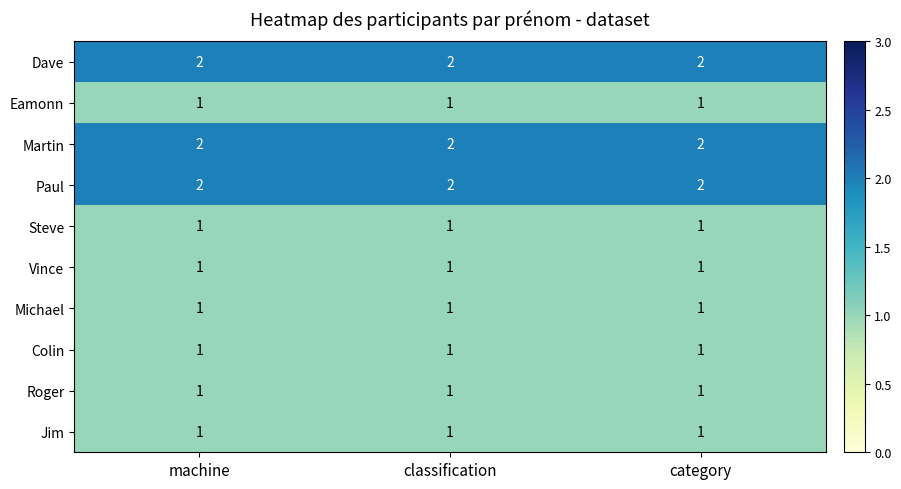

What is the sum of all Jim values?

3